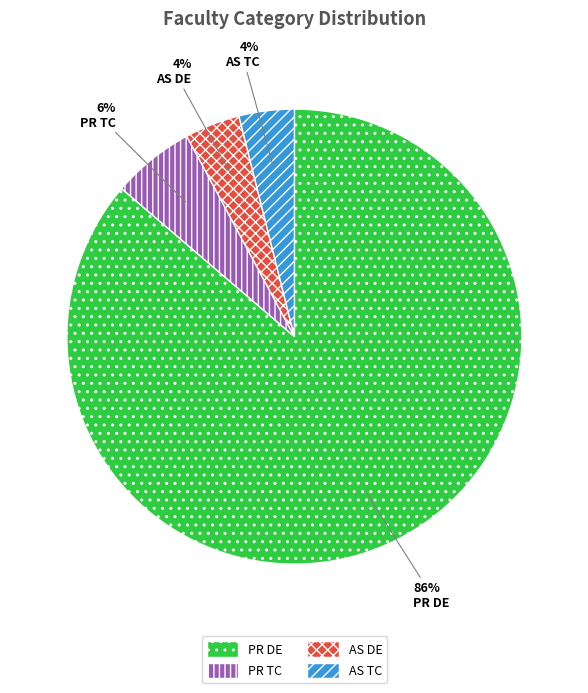

To the nearest percent, what is the average slice percentage?

25%